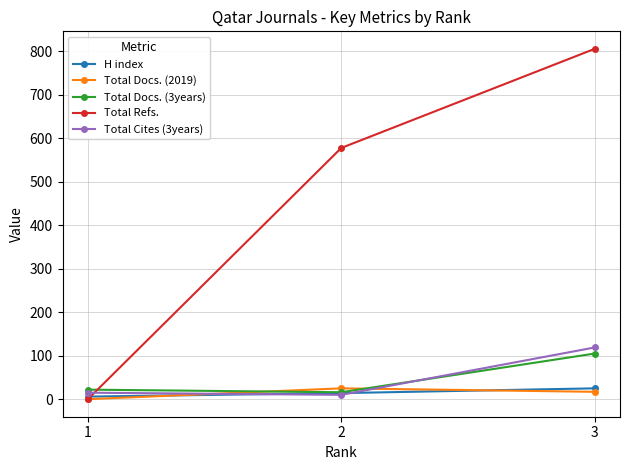

Between 2 and 3, which series saw the biggest shift?

Total Refs.